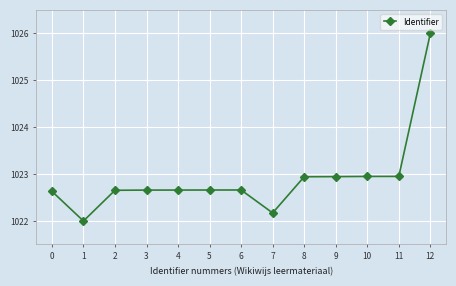

What is the smallest value displayed?

1022.0